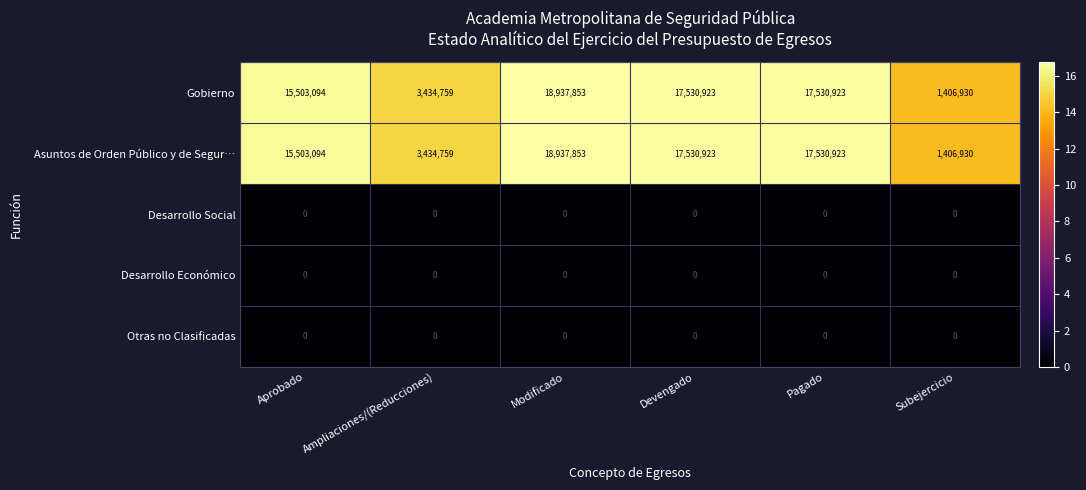

Reading left to right, extract all data points from this chart.

Gobierno: 15503094	3434759	18937853	17530923	17530923	1406930
Asuntos de Orden Público y de Segur…: 15503094	3434759	18937853	17530923	17530923	1406930
Desarrollo Social: 0	0	0	0	0	0
Desarrollo Económico: 0	0	0	0	0	0
Otras no Clasificadas: 0	0	0	0	0	0